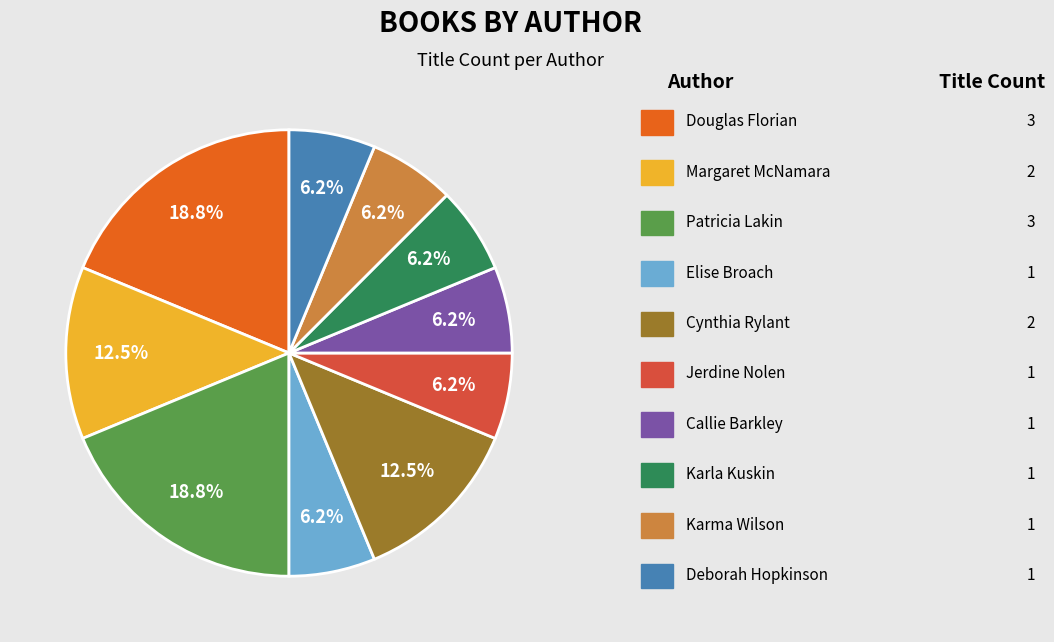

Does any single category account for the majority?

No